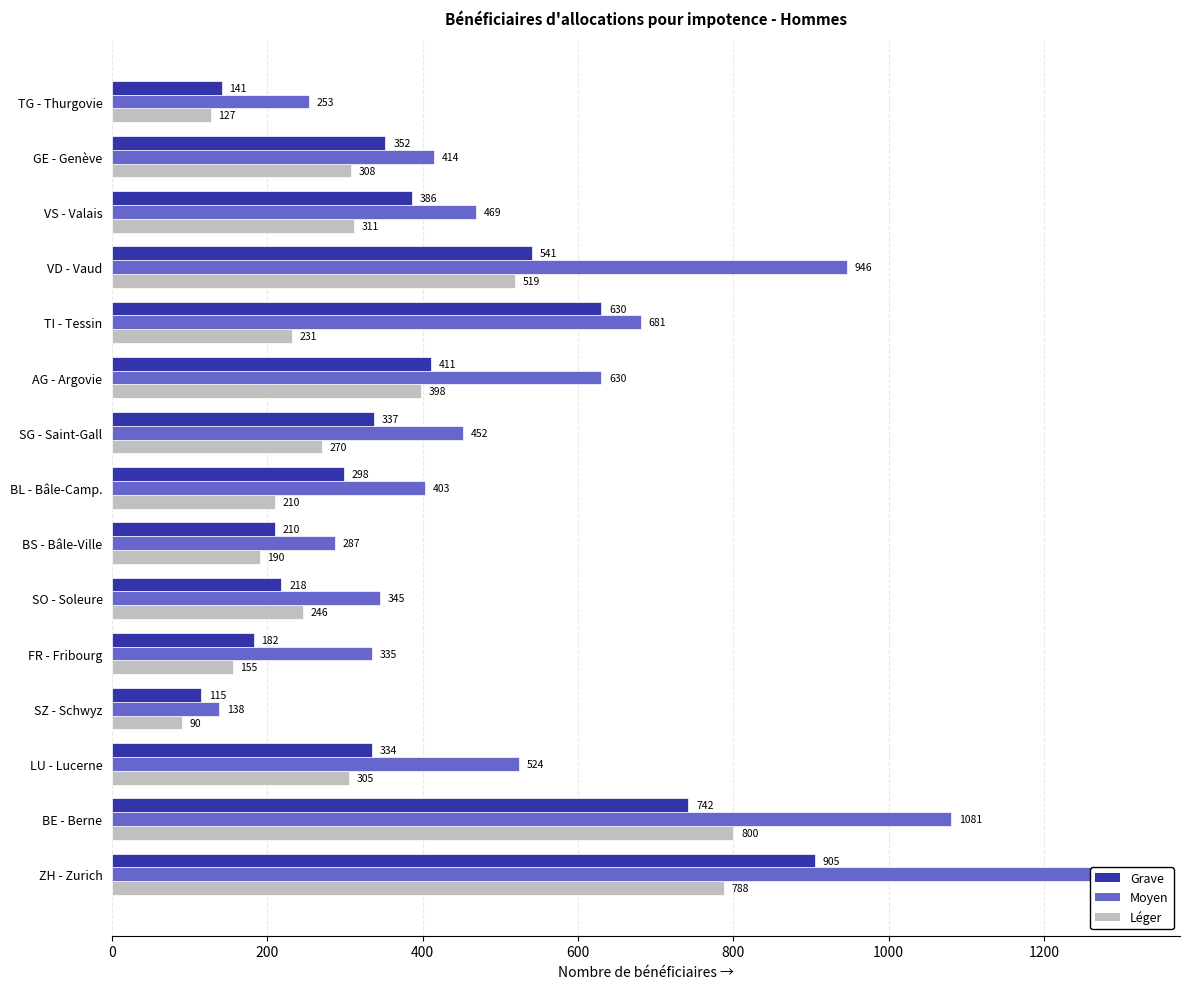

The value of Moyen at SZ - Schwyz is 32. True or false?

False